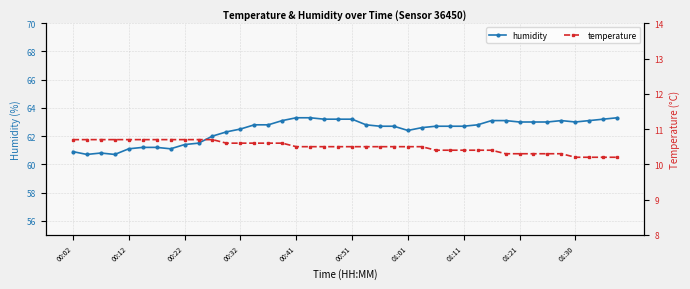

True or false: temperature has a value of 10.7 at 00:02.

True